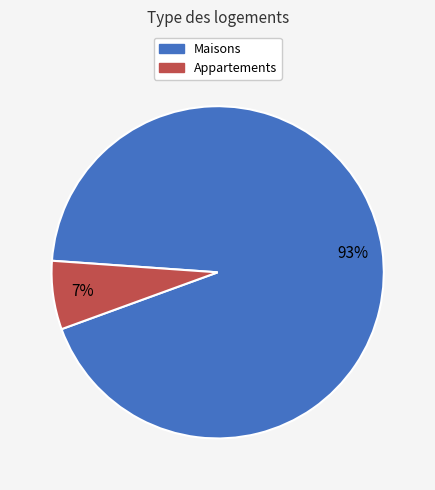

To the nearest percent, what is the average slice percentage?

50%